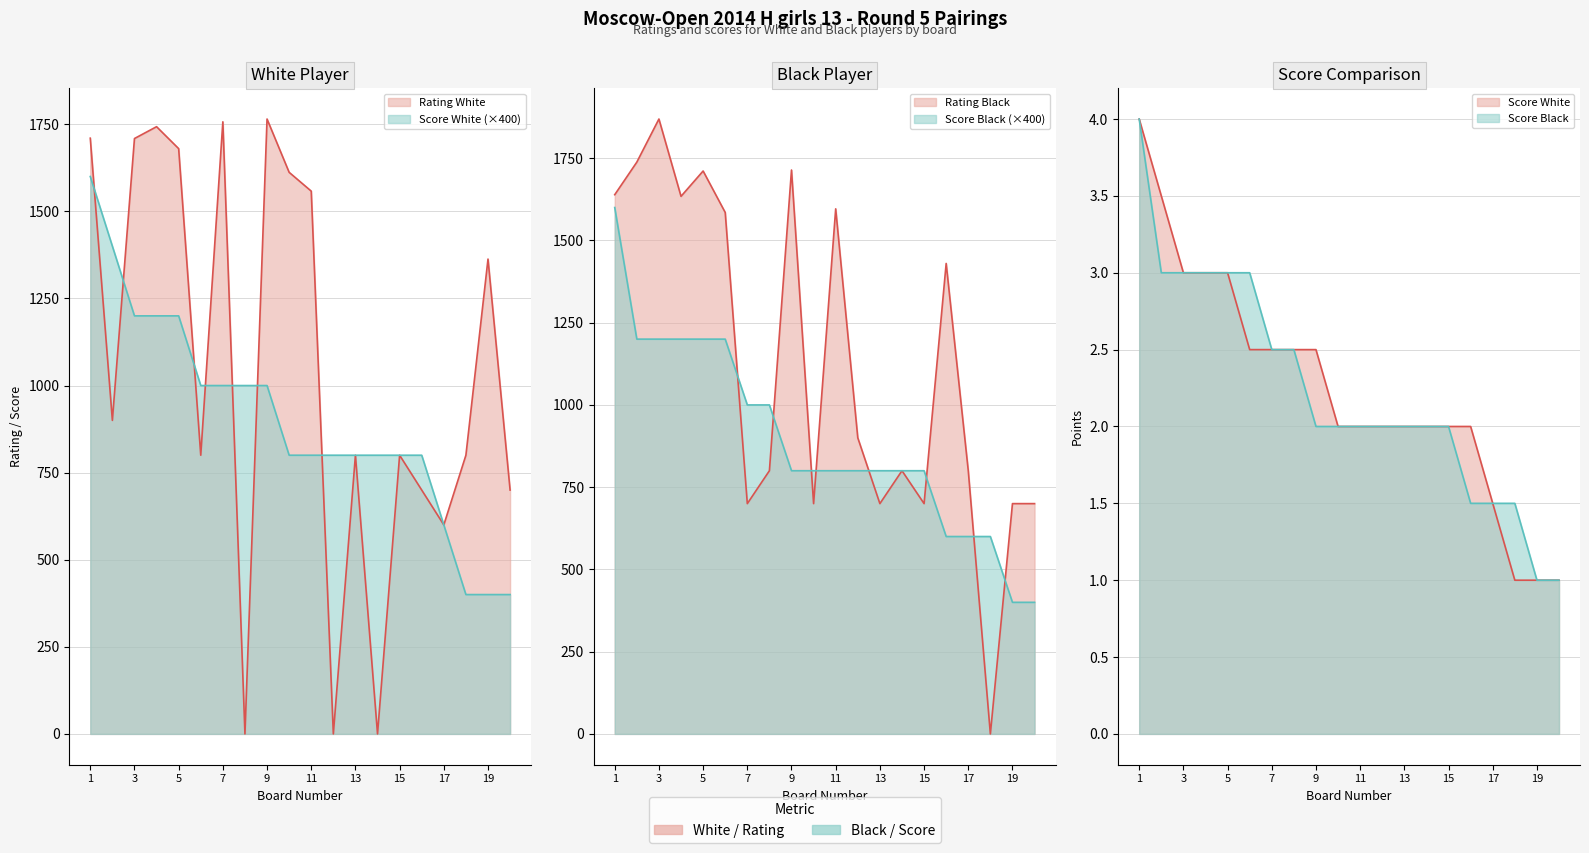

What is the spread (max minus min) of values at 12?

900